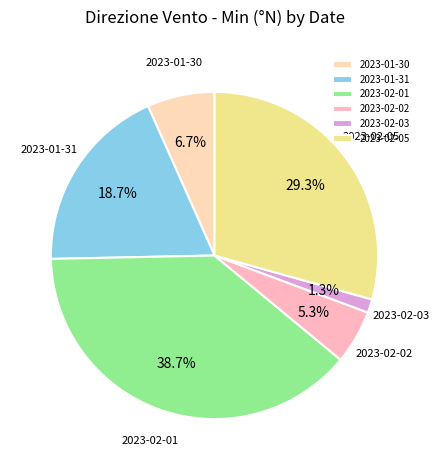

What is the largest slice in the pie chart?

2023-02-01